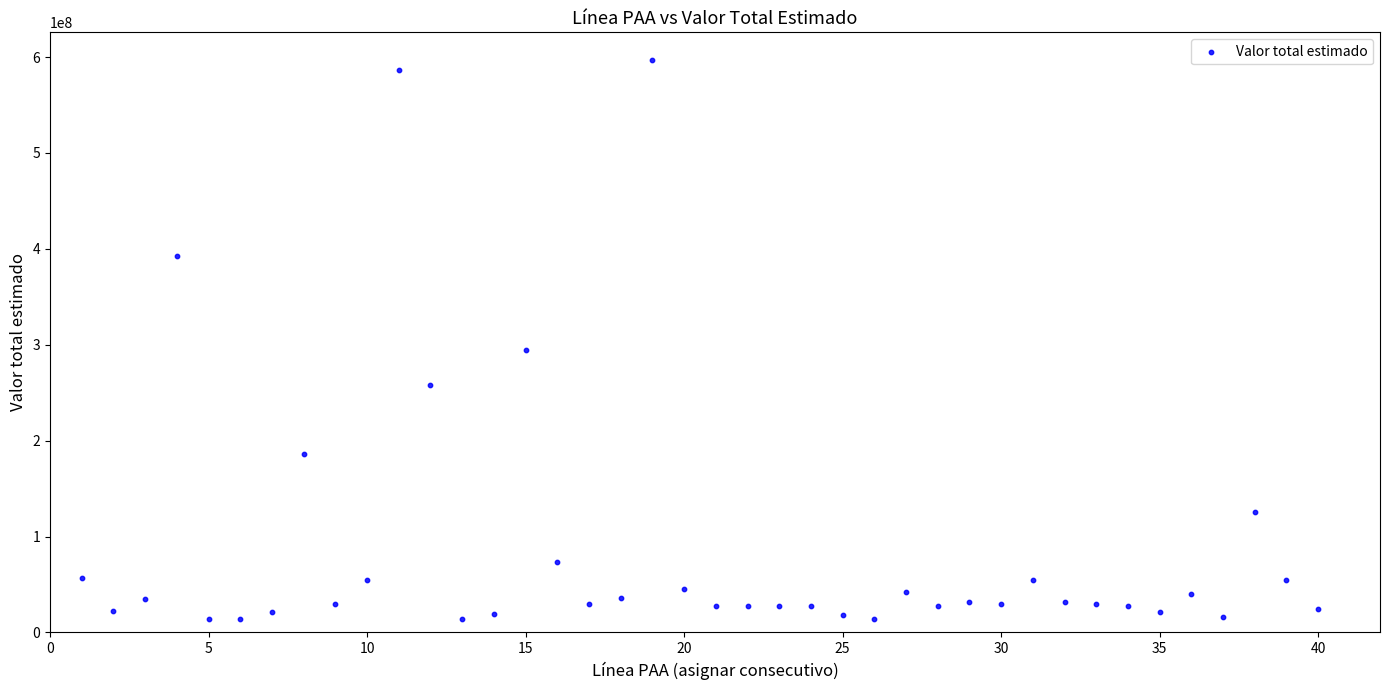

What Y value in the scatter plot is closest to 305547500?

294090400